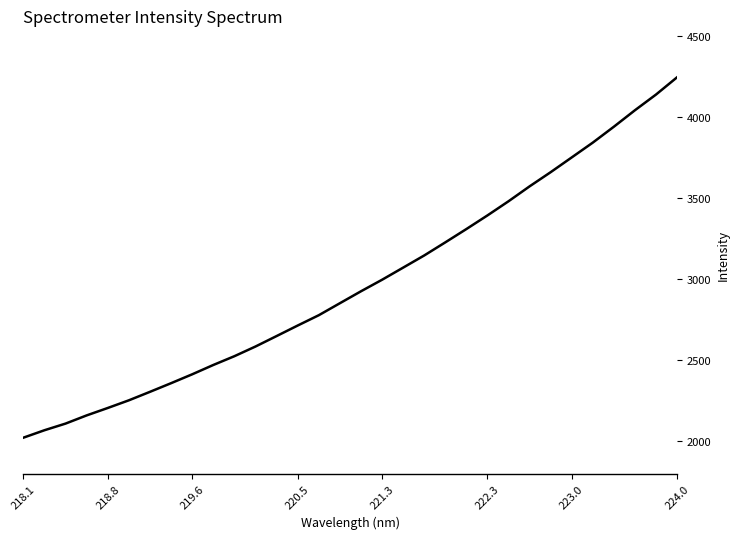

What is the minimum value shown in the chart?

2021.5